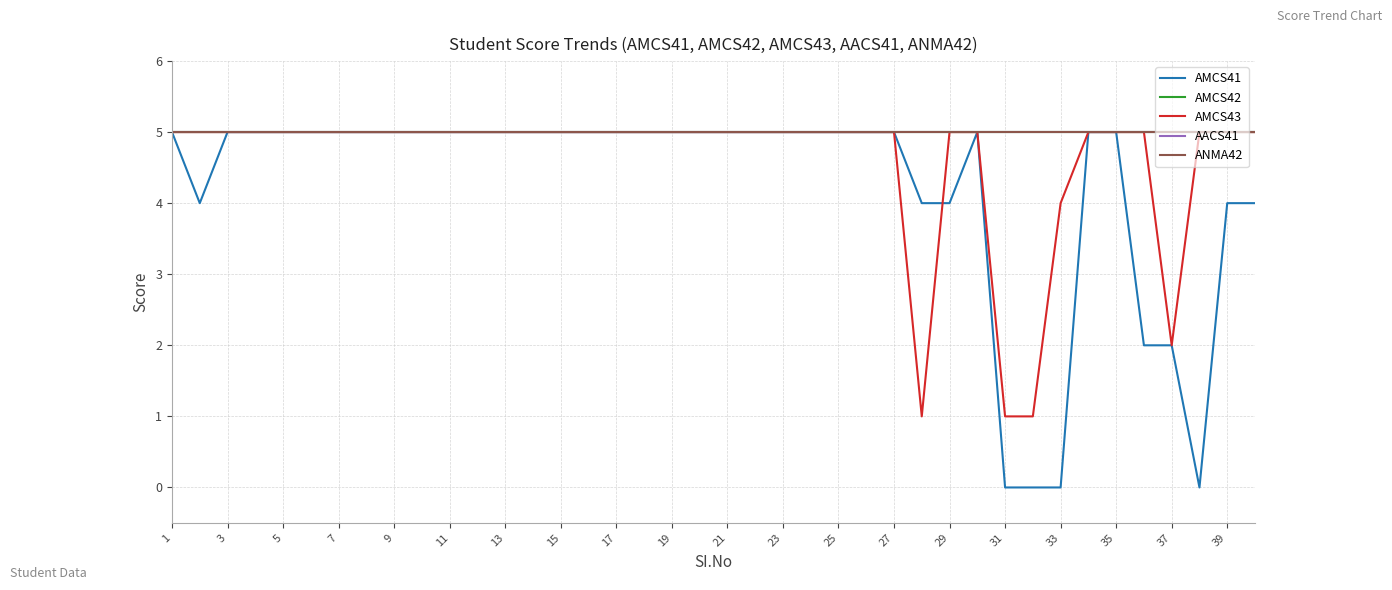

What is the difference between the second highest and second lowest values in the AMCS41 series?

5